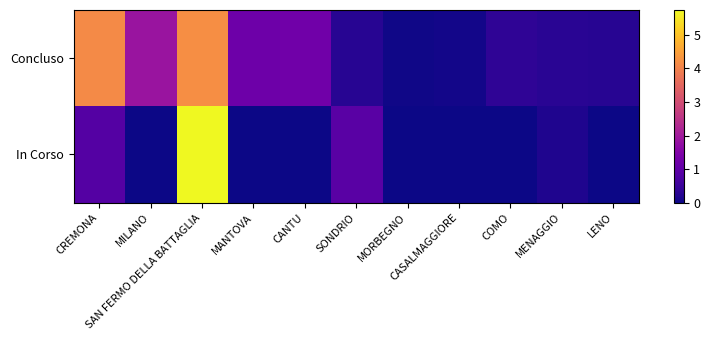

Reading left to right, what are all the values shown in this chart?

Concluso: CREMONA=4.1	MILANO=1.9	SAN FERMO DELLA BATTAGLIA=4.2	MANTOVA=1.2	CANTU=1.2	SONDRIO=0.2	MORBEGNO=0.0	CASALMAGGIORE=0.1	COMO=0.3	MENAGGIO=0.3	LENO=0.3
In Corso: CREMONA=0.8	MILANO=0.0	SAN FERMO DELLA BATTAGLIA=5.7	MANTOVA=0.0	CANTU=0.0	SONDRIO=0.9	MORBEGNO=0.0	CASALMAGGIORE=0.0	COMO=0.0	MENAGGIO=0.2	LENO=0.0